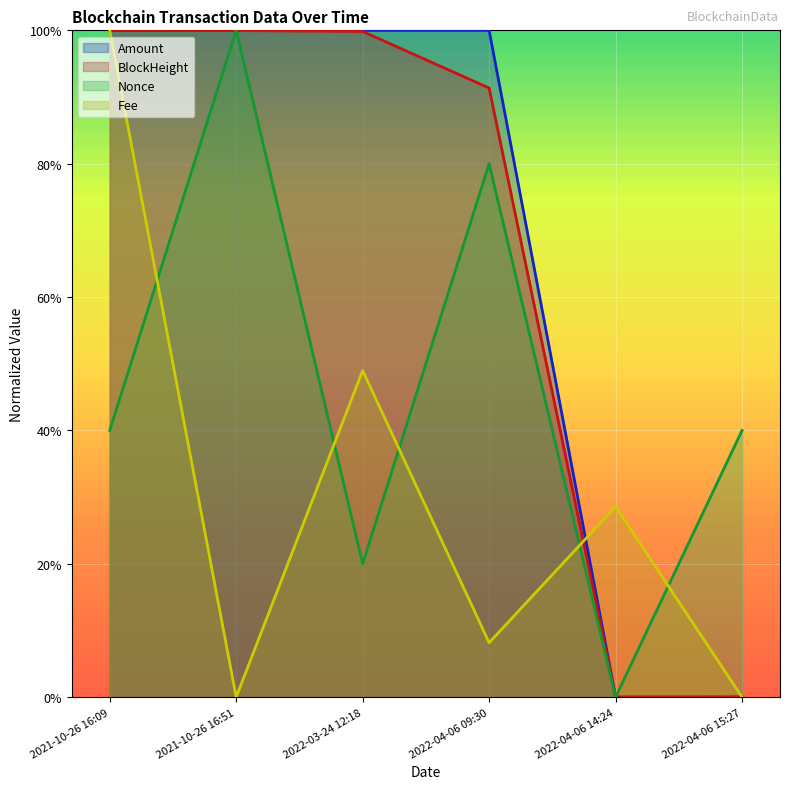

What is the label of the 6th point from the left?

2022-04-06 15:27